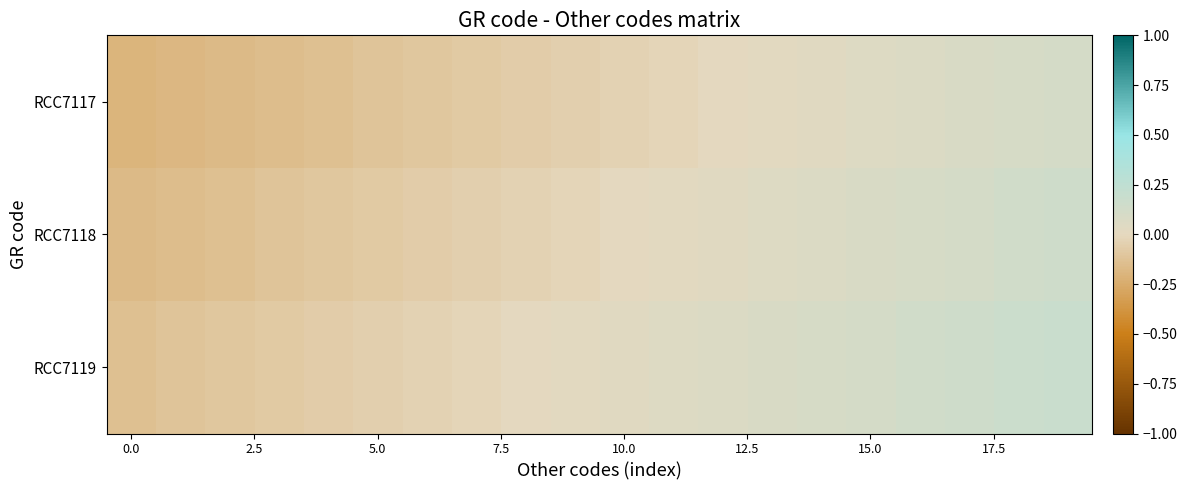

List the series in order of their peak value, lowest first.

RCC7117, RCC7118, RCC7119